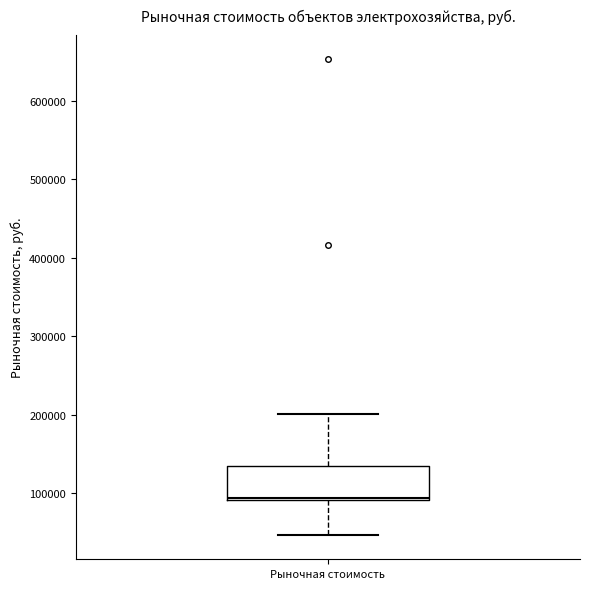

Transcribe this box plot: give where the median line is, the range the box spans, and where the two whiskers end, as read against the y-axis. The values are not printed on the chart, so give them approximately, as read against the axis.

median 90000 (just above the box's lower edge), box 90000 to 140000, whiskers 50000 to 200000